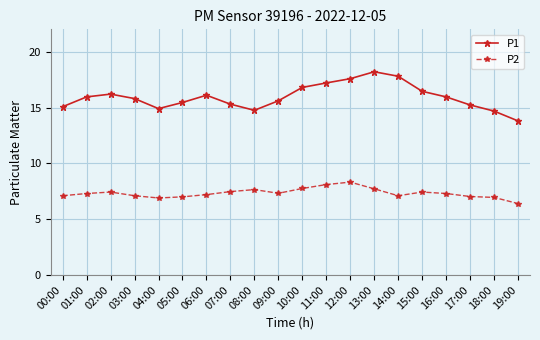

At which label does P1 reach its minimum?

19:00